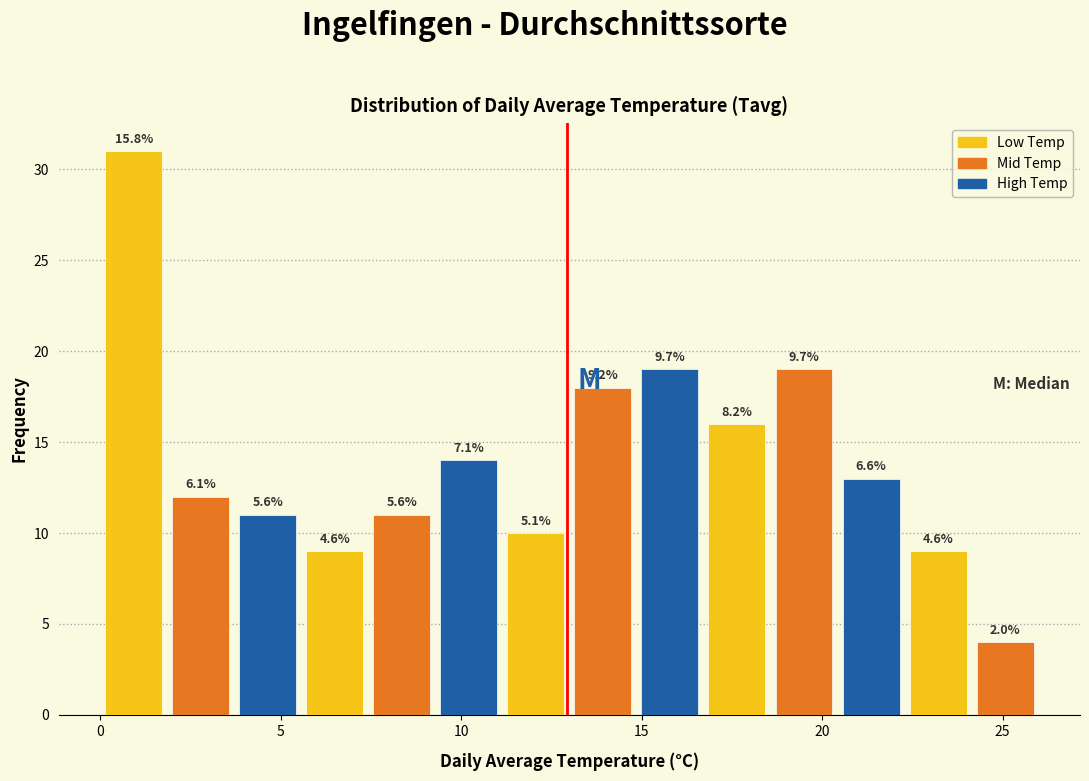

Around what value on the x-axis is the tallest bar? Give the approximate position of its centre, as read against the axis.

1.0